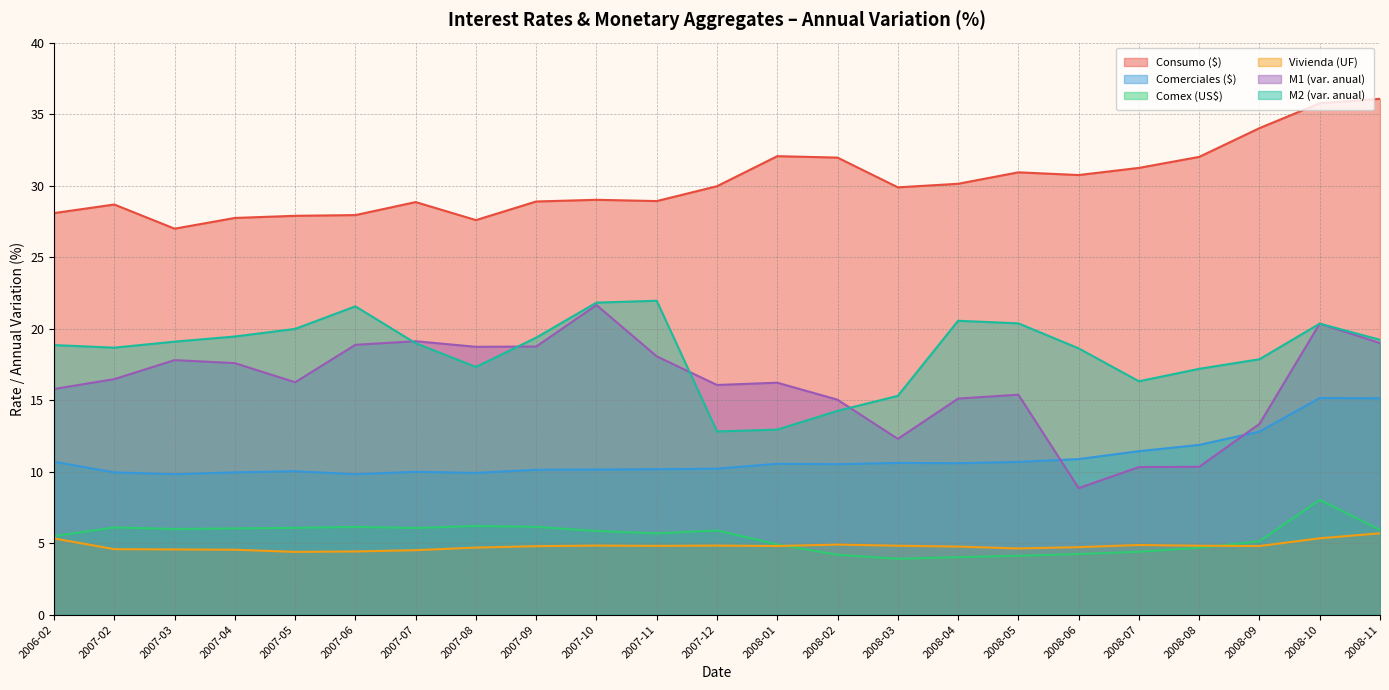

What position from the left is 2007-10?

10